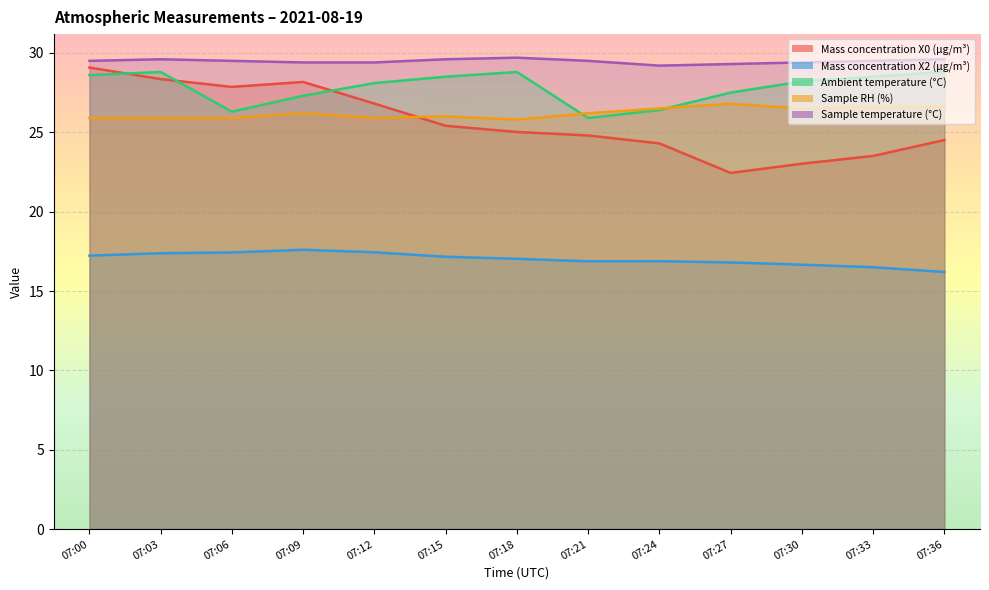

What is the difference between the Sample temperature (°C) values at 07:33 and 07:24?

0.3